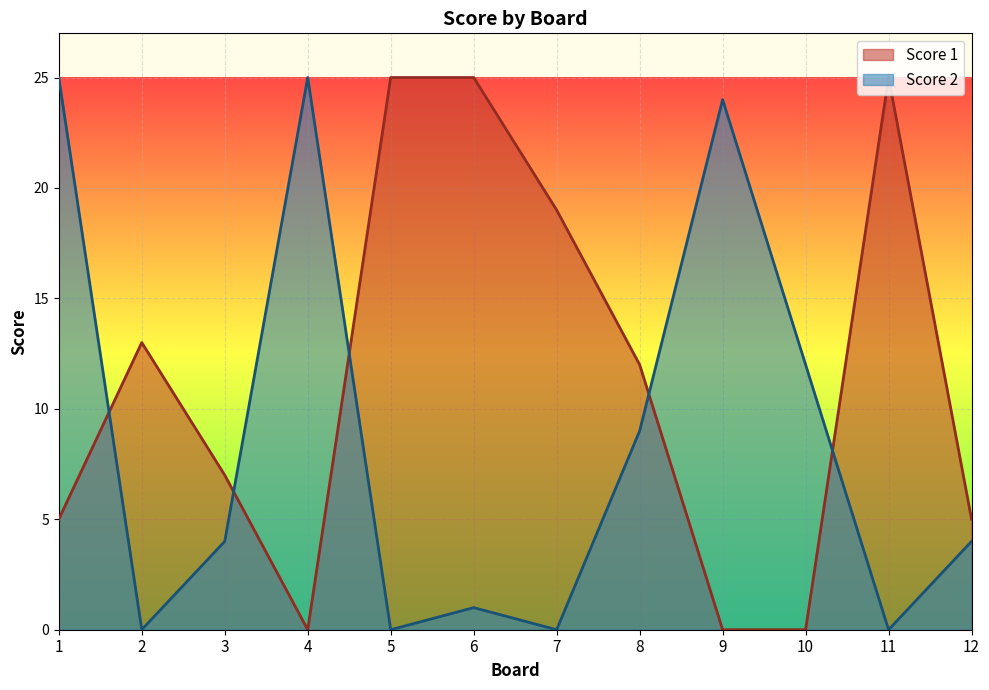

What is the value of the Score 2 point at the 3rd from the left?

4